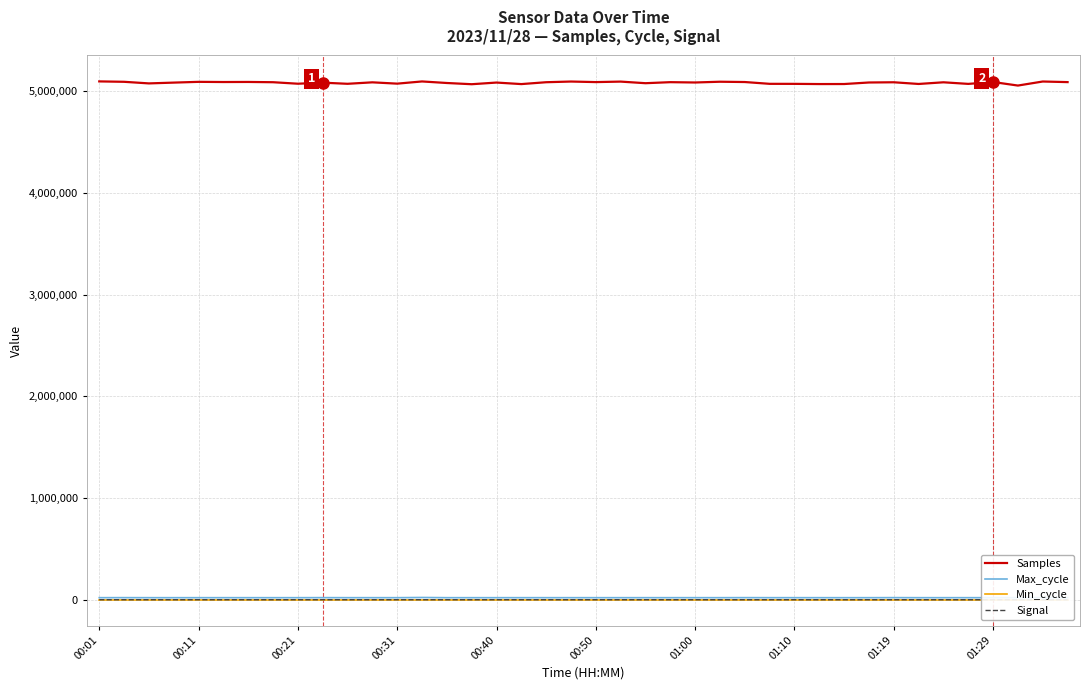

What is the minimum value for Samples?

5055699